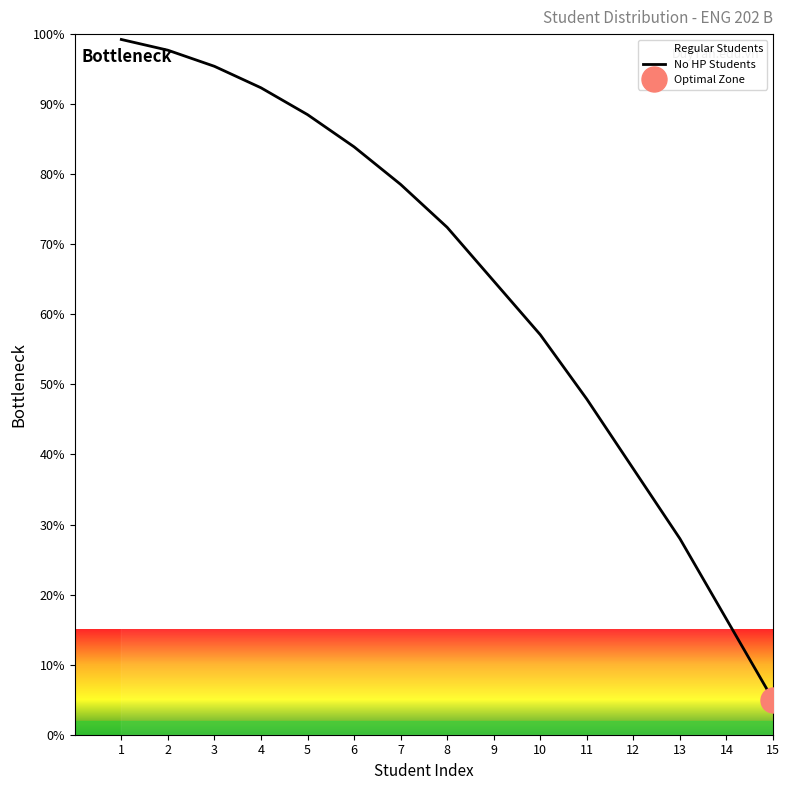

What is the change in value from 8 to 10?

-15.3